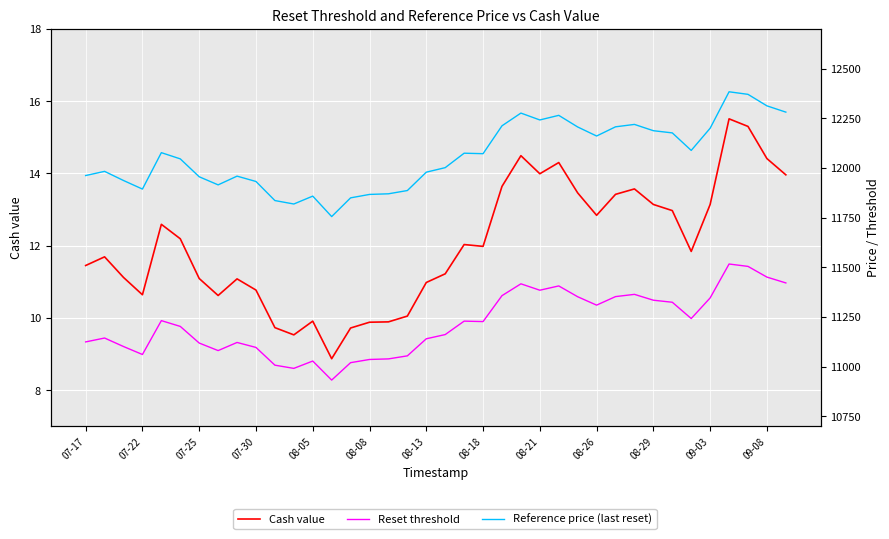

In Cash value, how many points are higher than both neighbors (excluding endpoints)?

9